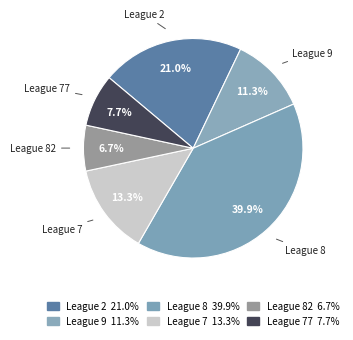

Combined, what portion of the pie is League 2 and League 7?

34.3%